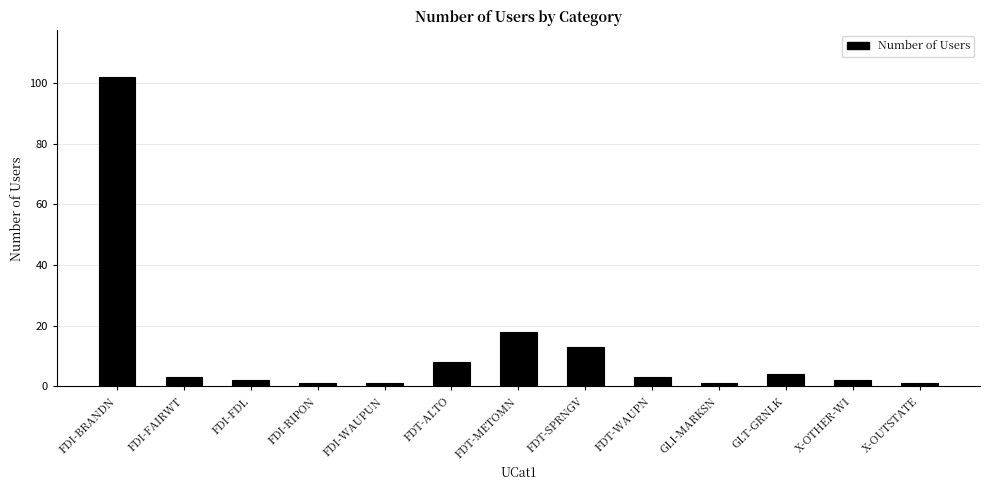

Reading left to right, transcribe all the data shown in this chart.

FDI-BRANDN=102	FDI-FAIRWT=3	FDI-FDL=2	FDI-RIPON=1	FDI-WAUPUN=1	FDT-ALTO=8	FDT-METOMN=18	FDT-SPRNGV=13	FDT-WAUPN=3	GLI-MARKSN=1	GLT-GRNLK=4	X-OTHER-WI=2	X-OUTSTATE=1